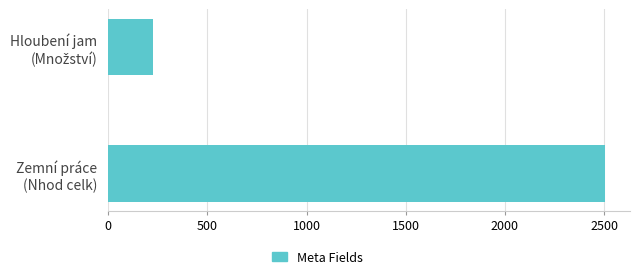

How many values exceed 2505?

1